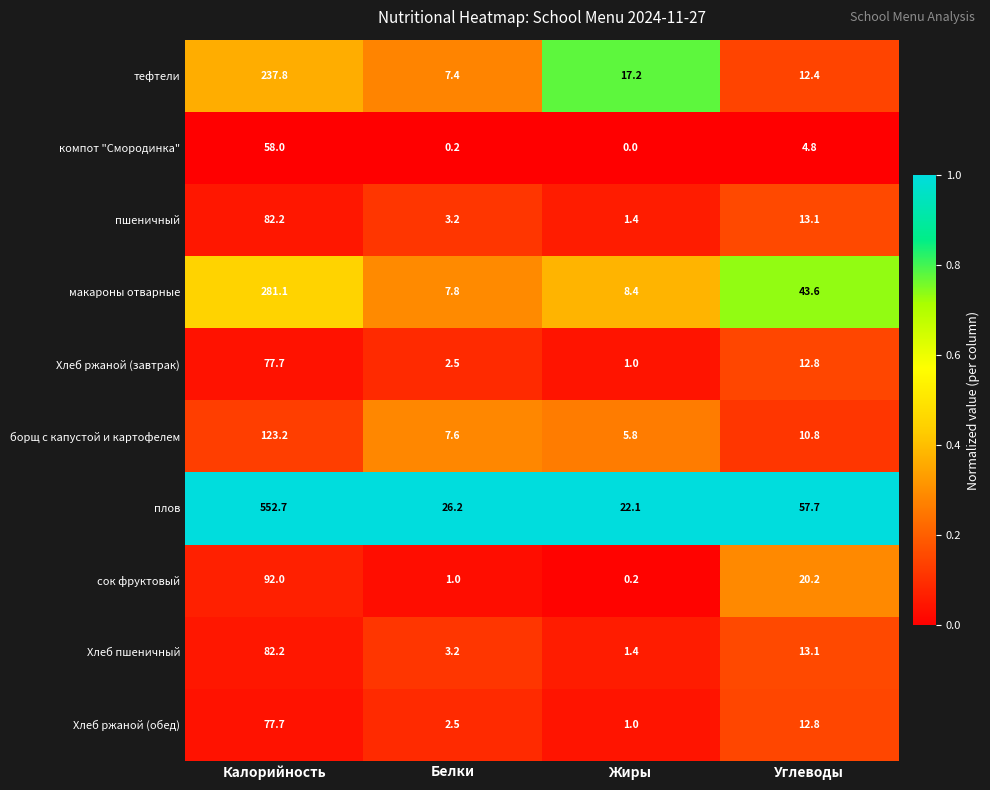

At which category is the sum across all series the highest?

Калорийность